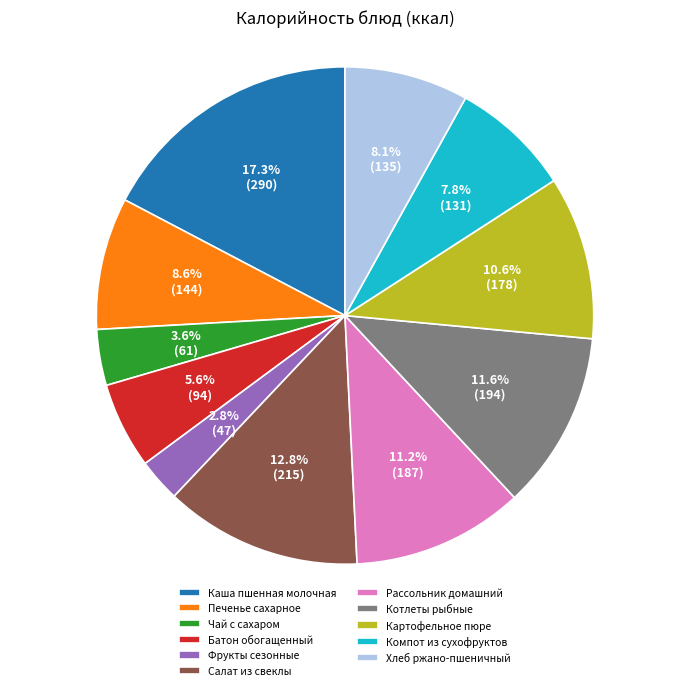

Is there any slice that represents more than half of the pie?

No